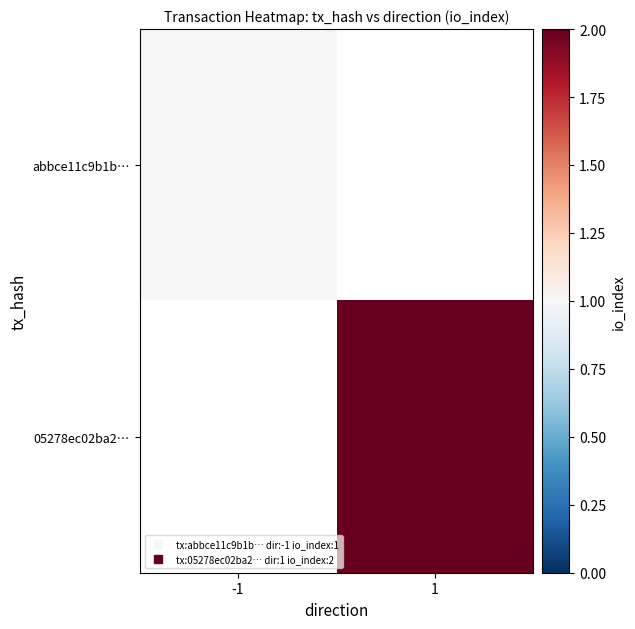

The abbce11c9b1b… series shows 1.0 at -1. True or false?

True